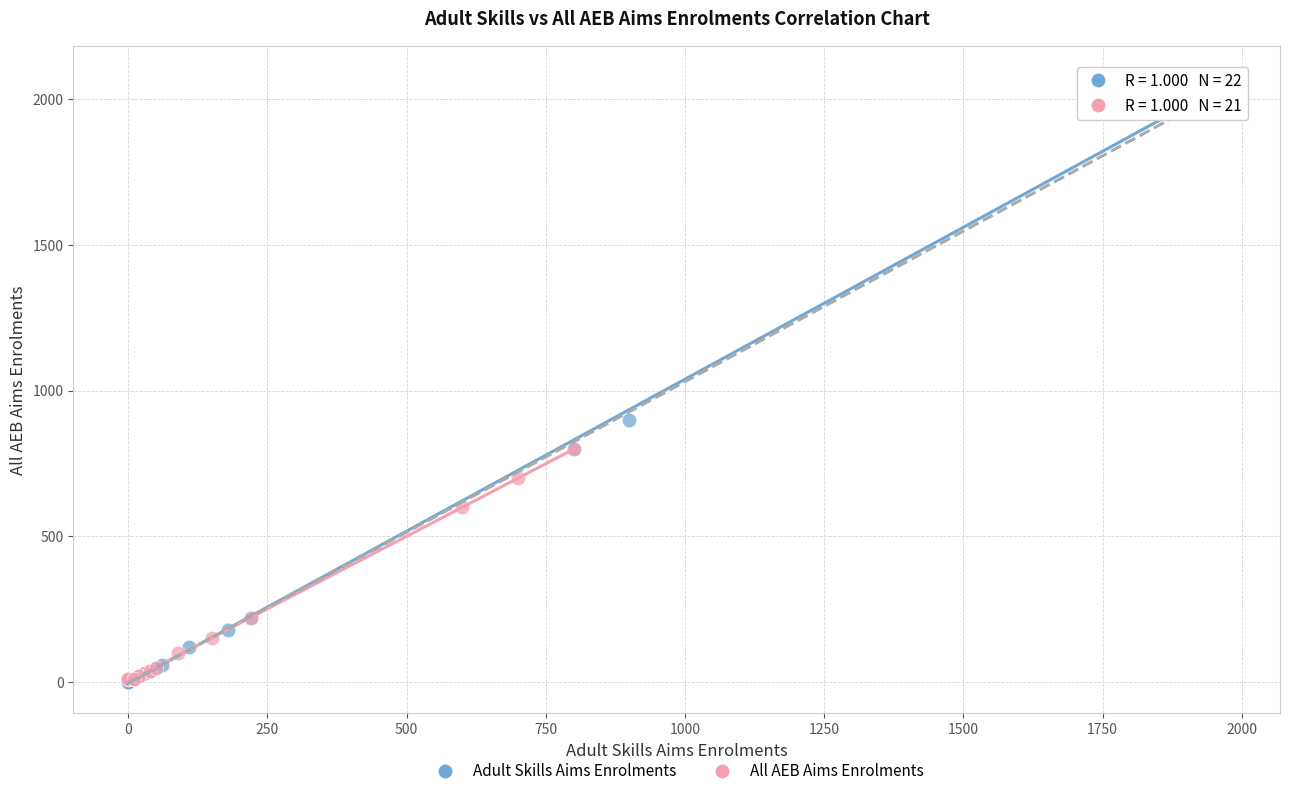

Which series contains the highest Y value?

Adult Skills Aims Enrolments